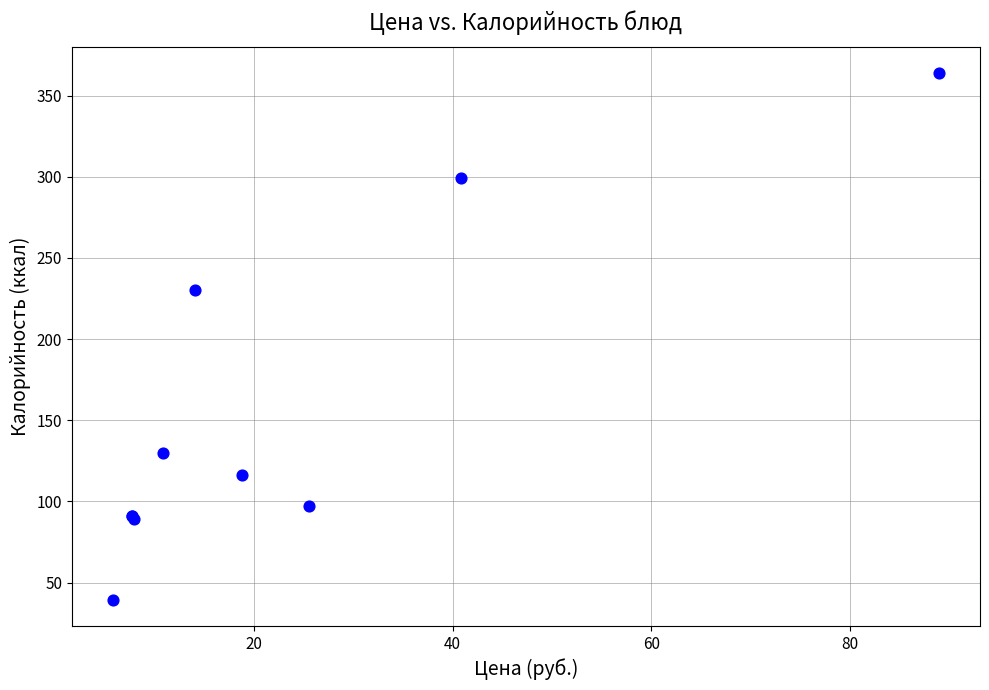

What Y value in the scatter plot is closest to 201?

230.0